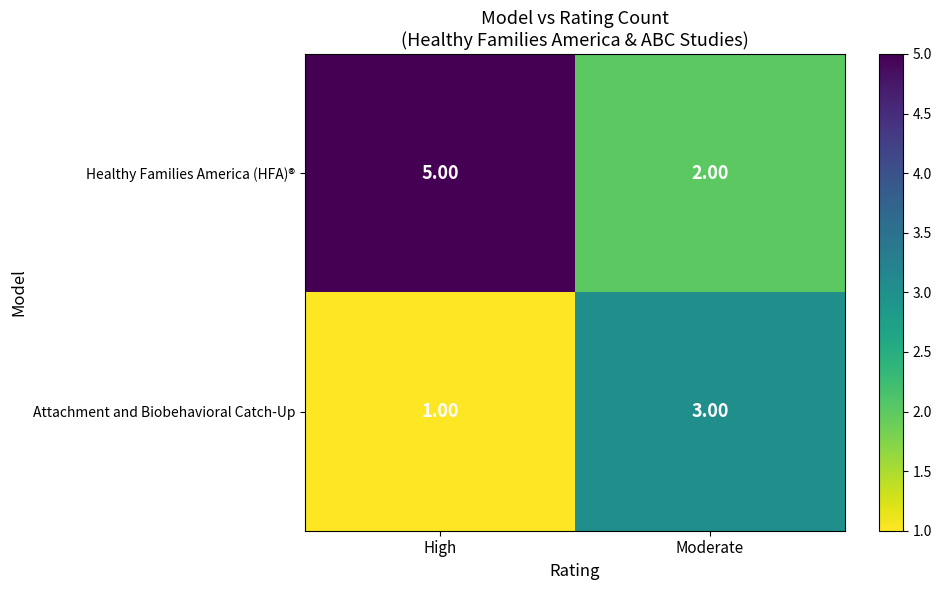

What is the total value across all series at High?

6